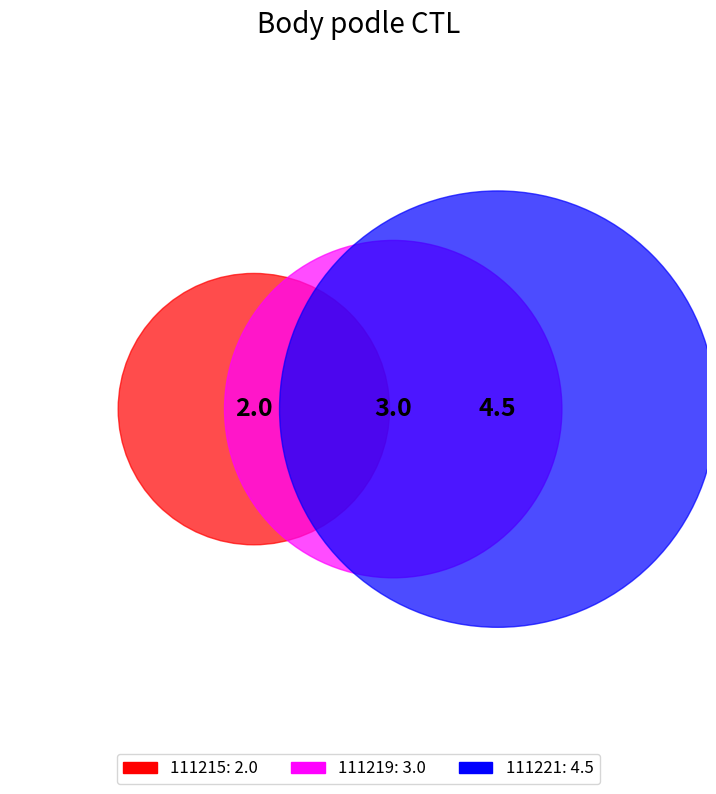

To the nearest percent, what portion does 111215 represent?

21%